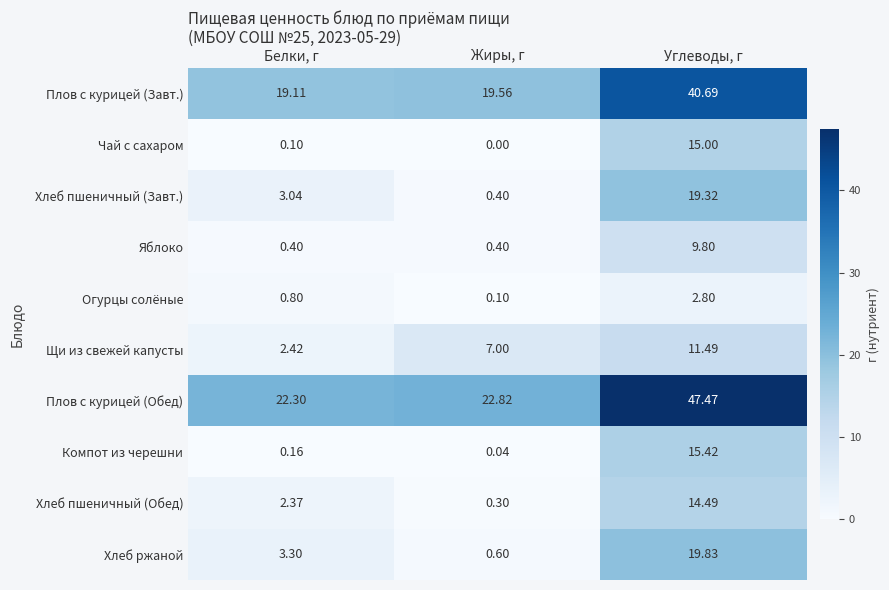

Which label corresponds to the smallest value in the chart?

Жиры, г